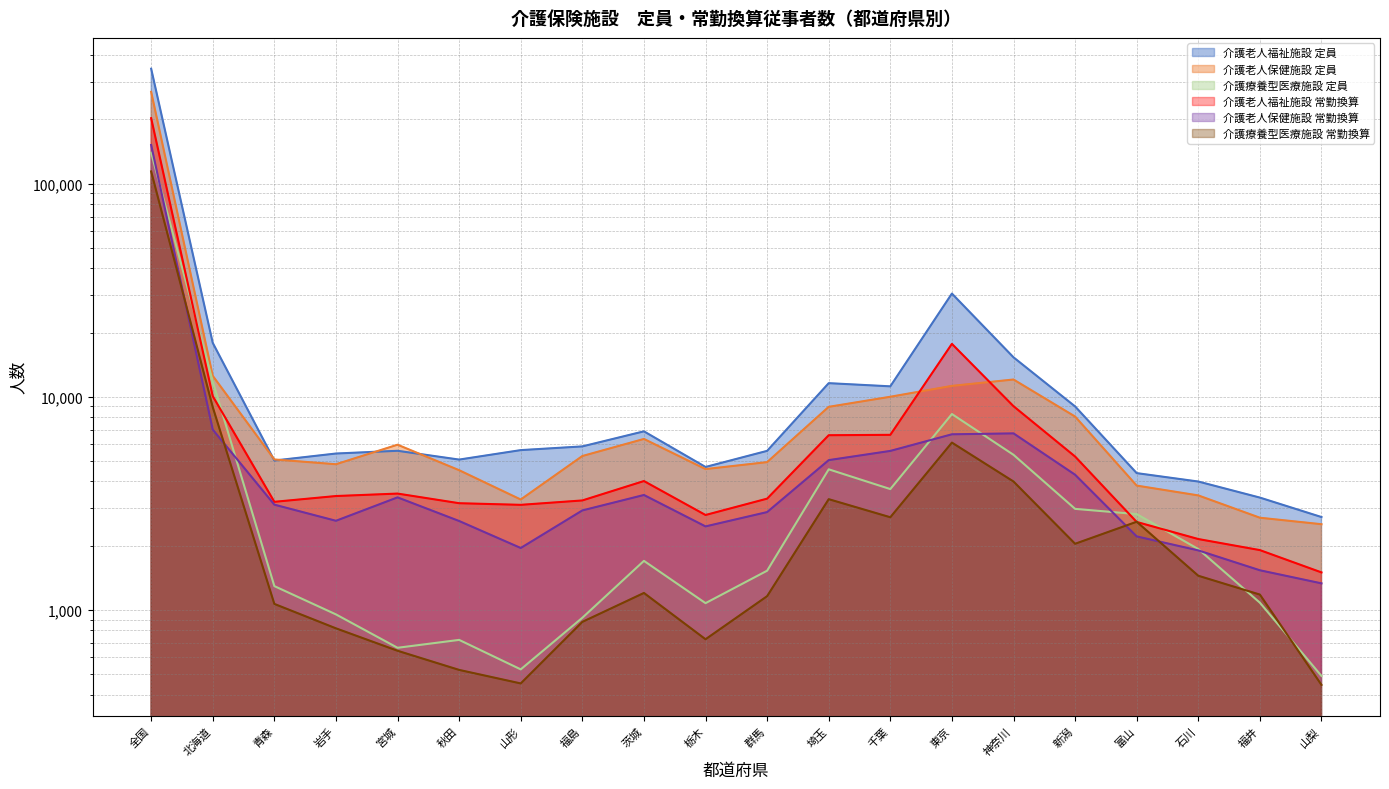

Rank the series at 全国 from highest to lowest value.

介護老人福祉施設 定員, 介護老人保健施設 定員, 介護老人福祉施設 常勤換算, 介護老人保健施設 常勤換算, 介護療養型医療施設 定員, 介護療養型医療施設 常勤換算